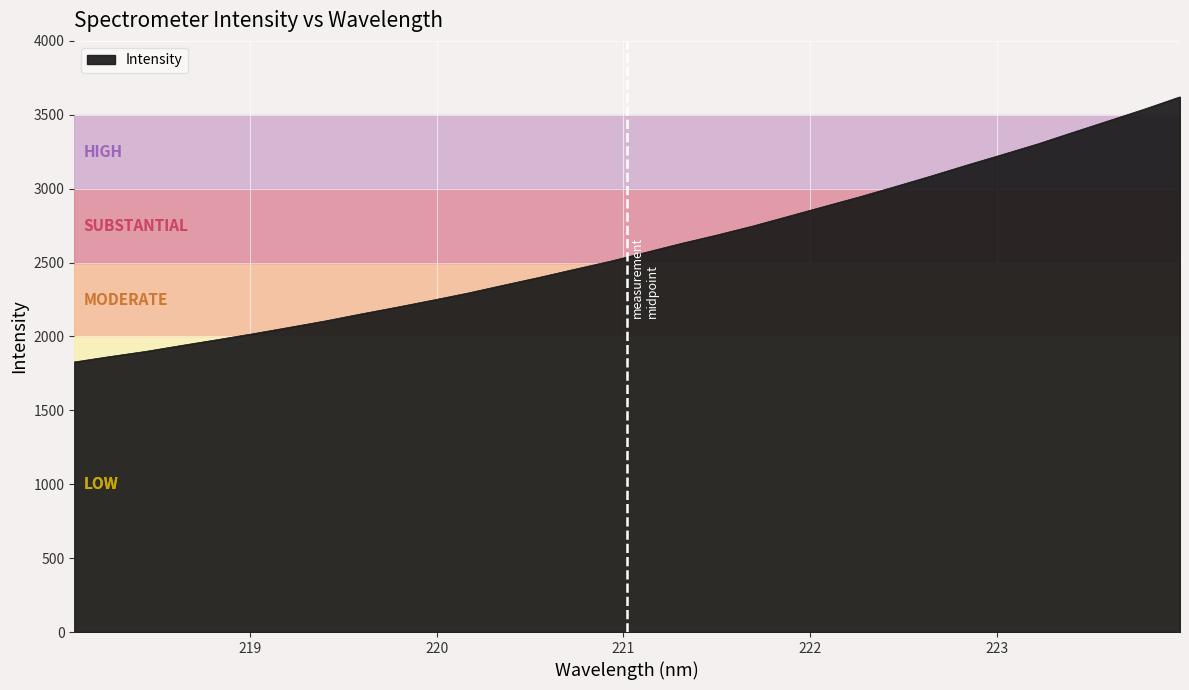

What is the maximum value shown in the chart?

3621.4